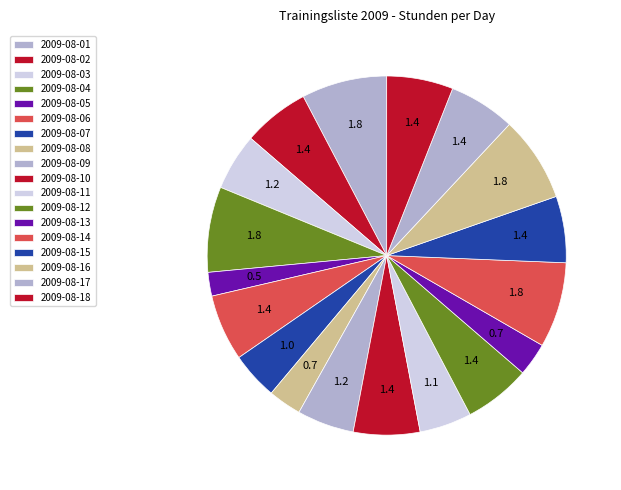

How many segments does this pie chart have?

18